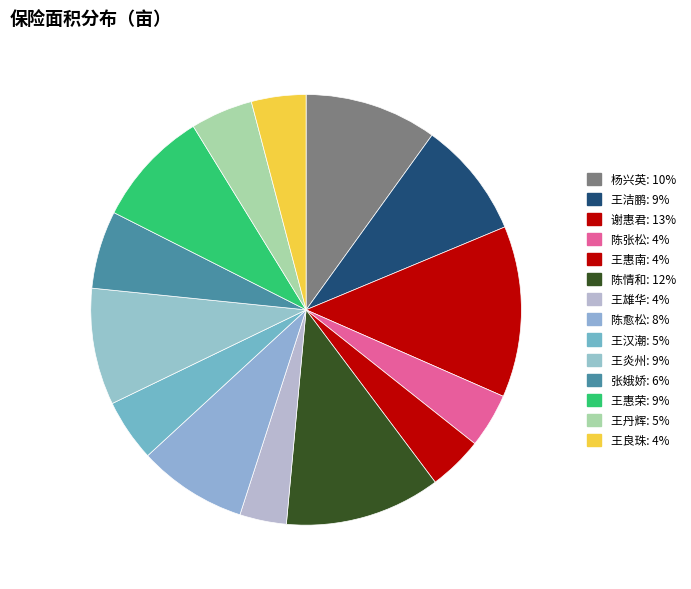

How many slices are in this pie chart?

14